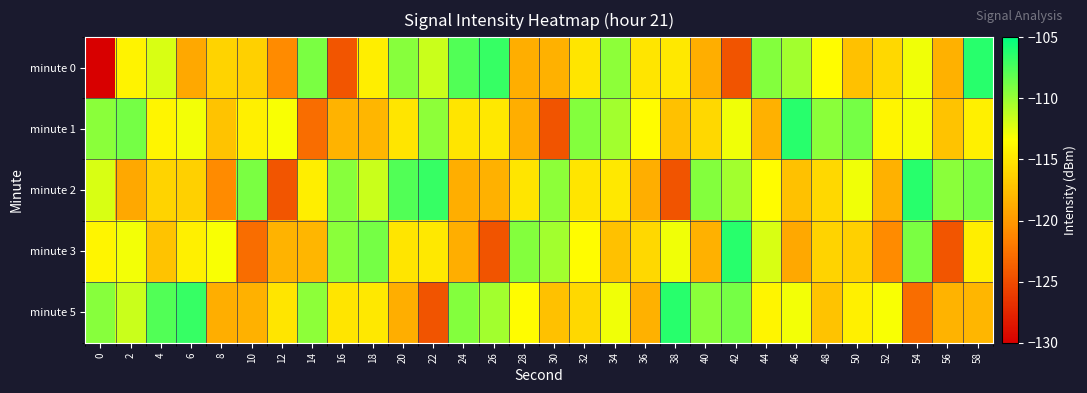

At how many categories does at least one series exceed -179?

30